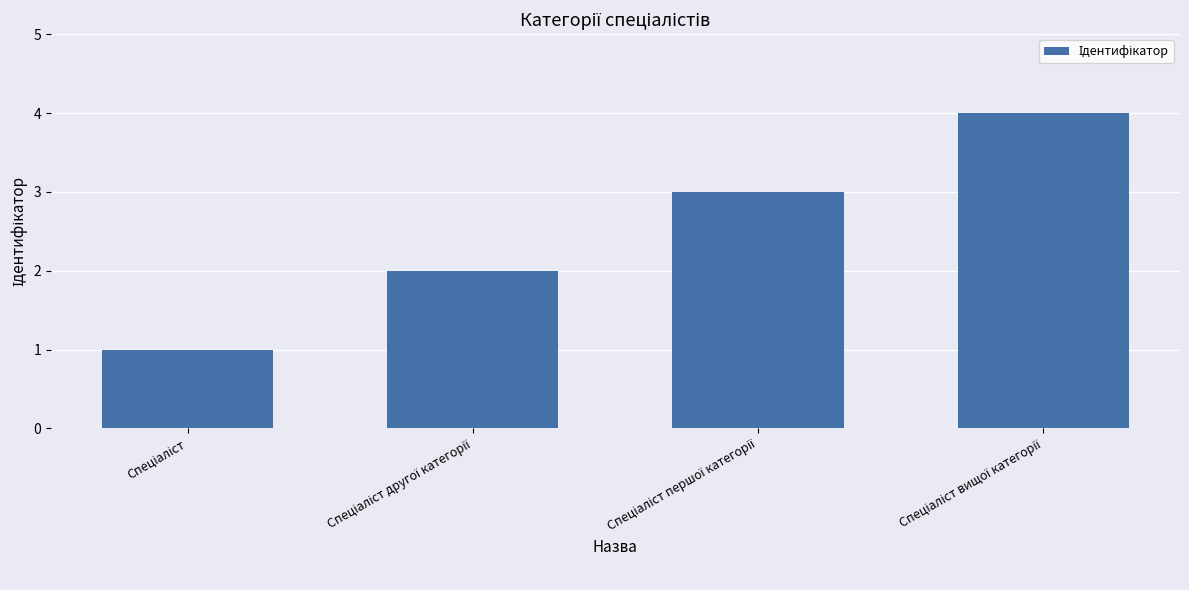

What is the difference between the maximum and minimum values?

3